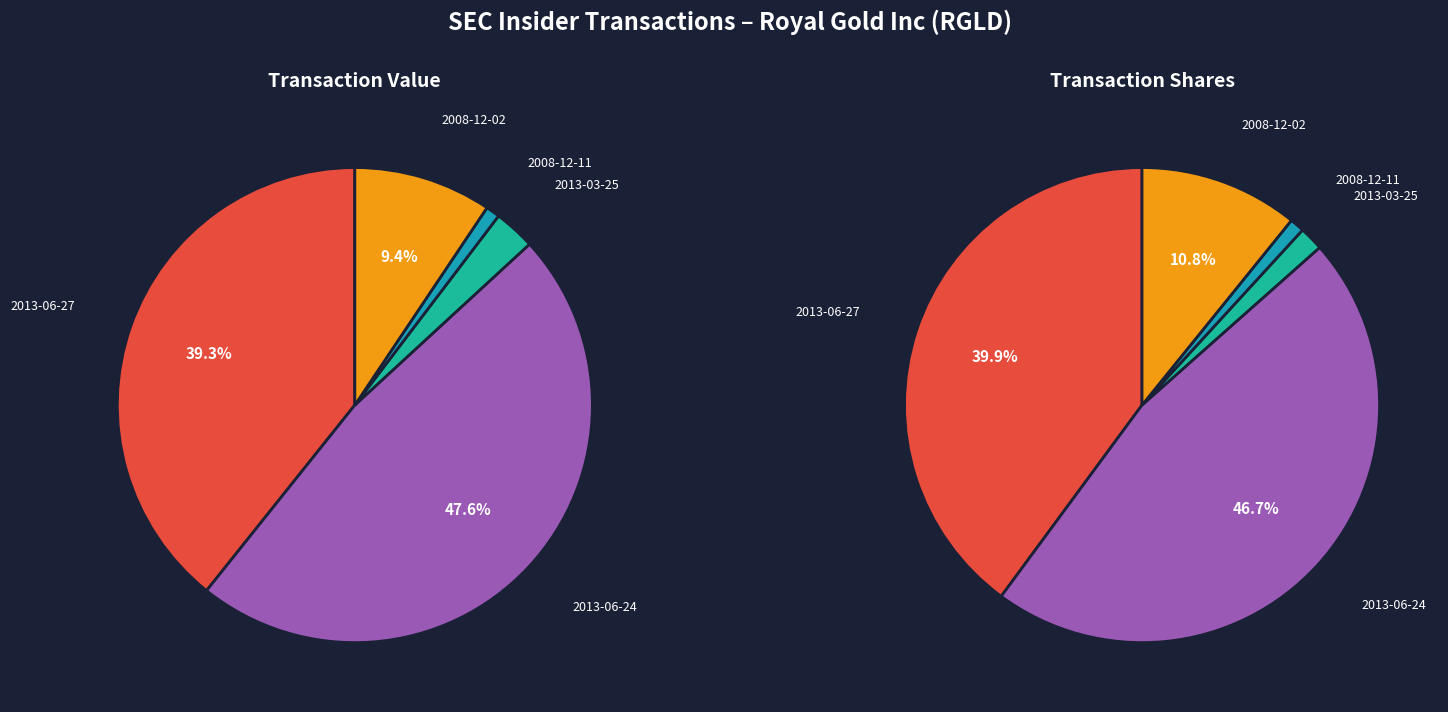

Which slice is the largest?

2013-06-24